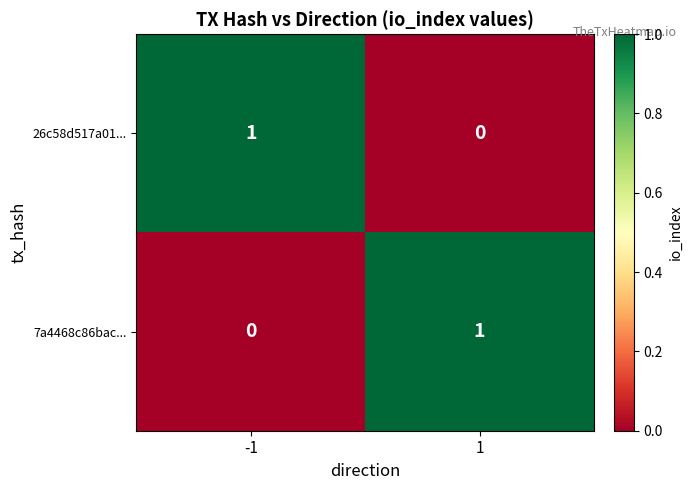

Rank the categories by 7a4468c86bac... value from highest to lowest.

1, -1